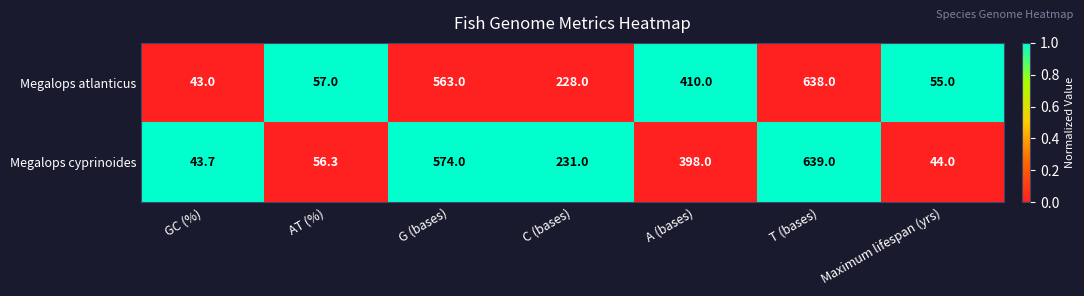

Rank the series by their average value, from lowest to highest.

Megalops cyprinoides, Megalops atlanticus